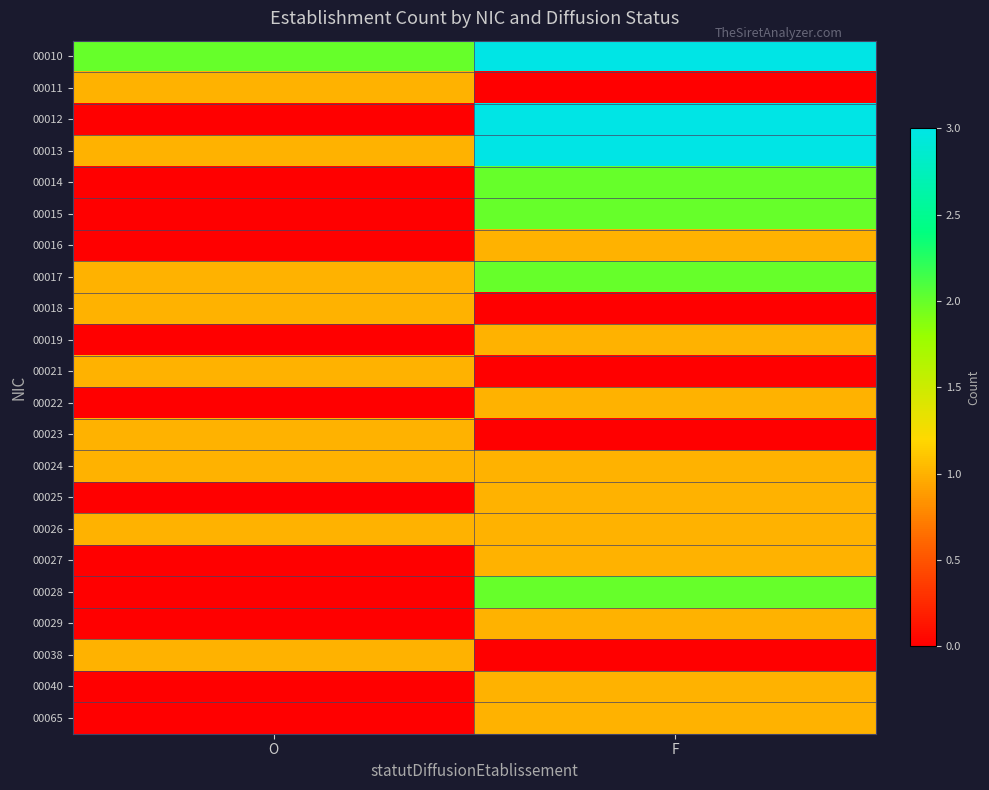

Which series changed the most between O and F?

00012